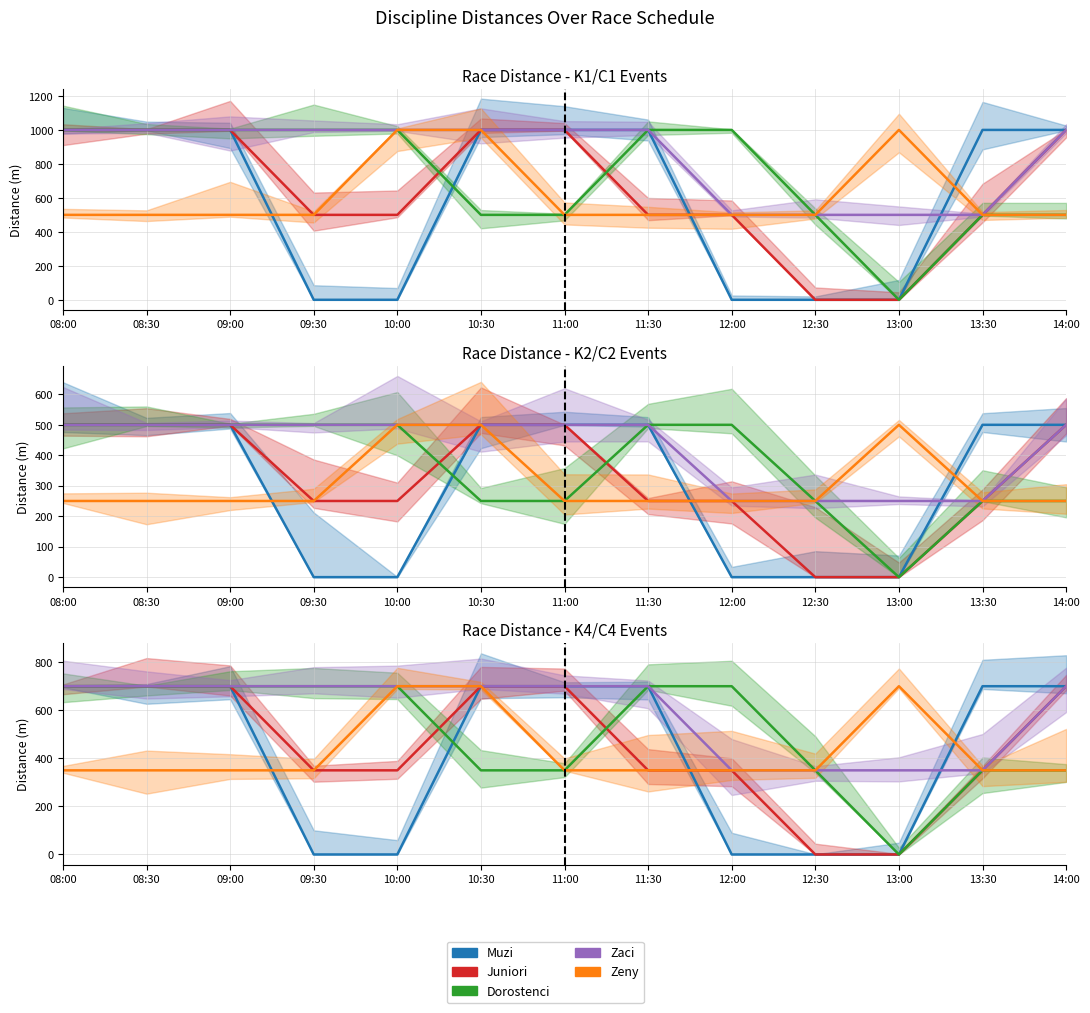

Is the value of zeny at 14:00 greater than the value of zaci at 10:30?

No